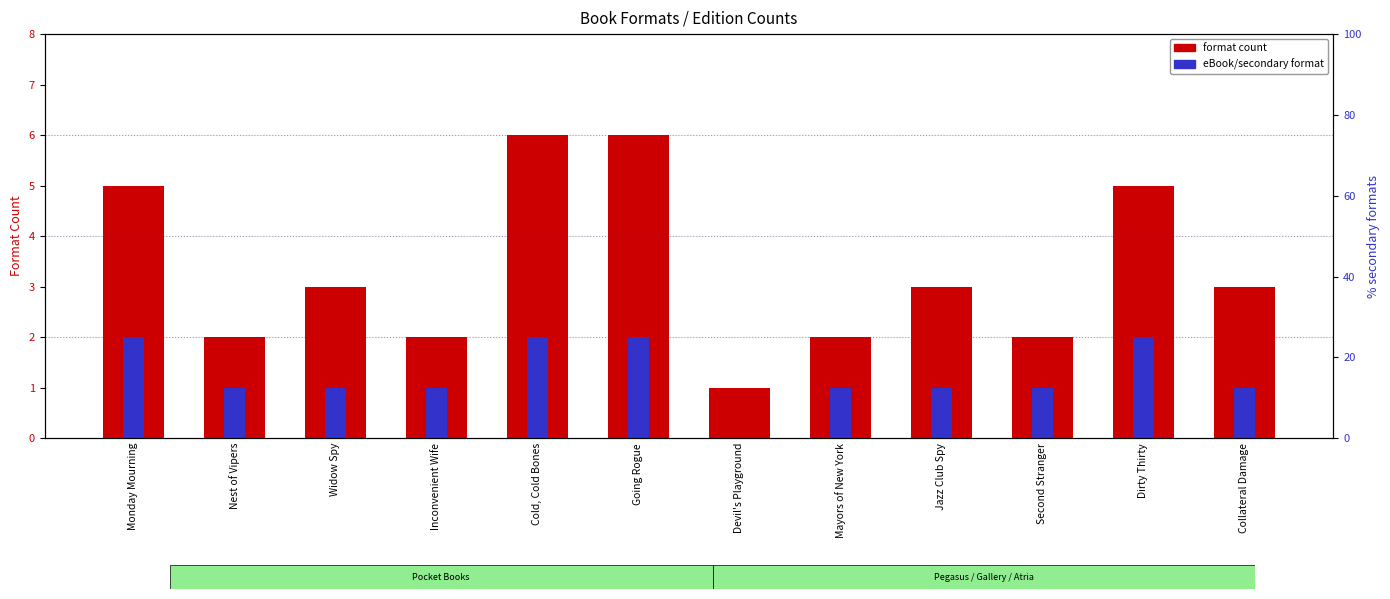

What is the label of the 9th bar from the left?

Jazz Club Spy